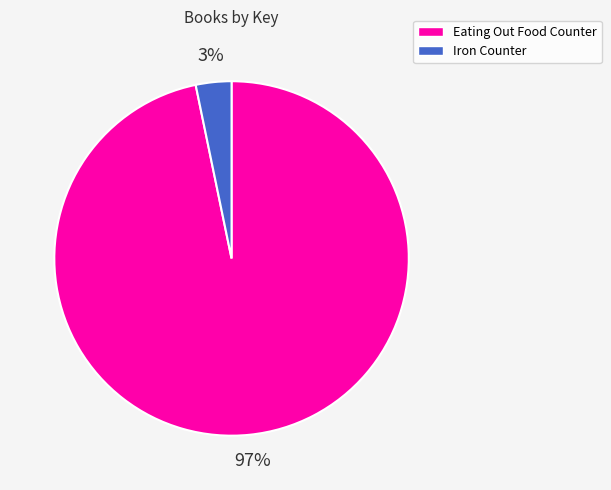

Is there a majority slice in this chart?

Yes